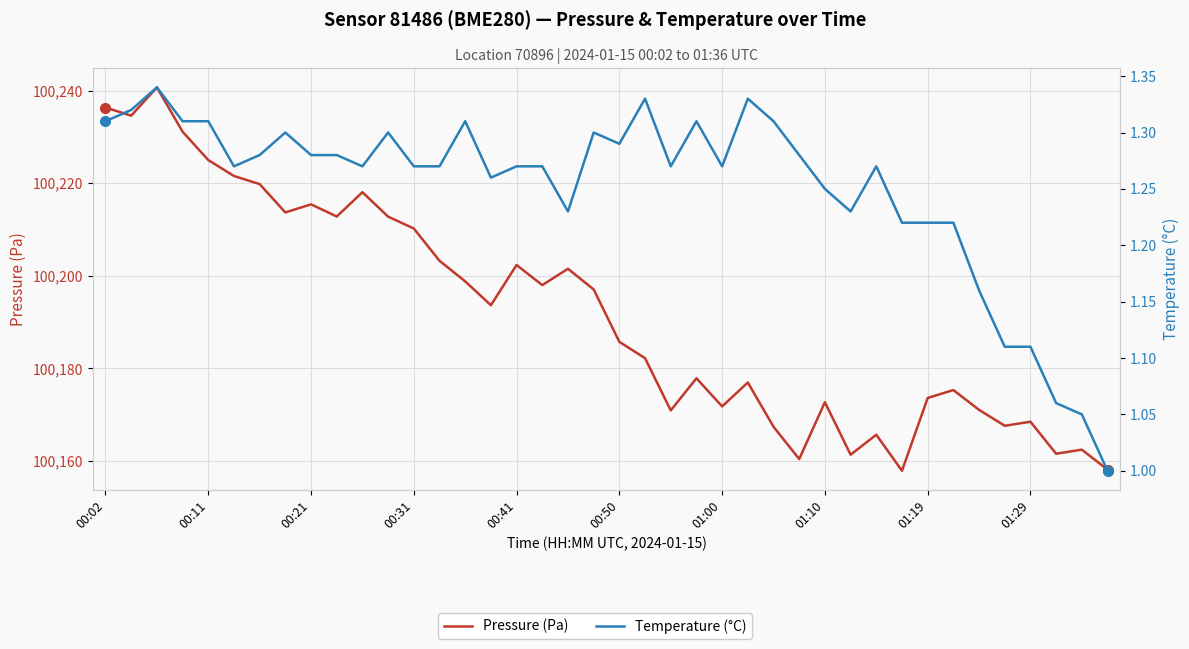

Is it true that Temperature (°C) equals 2.2 at 00:50?

False